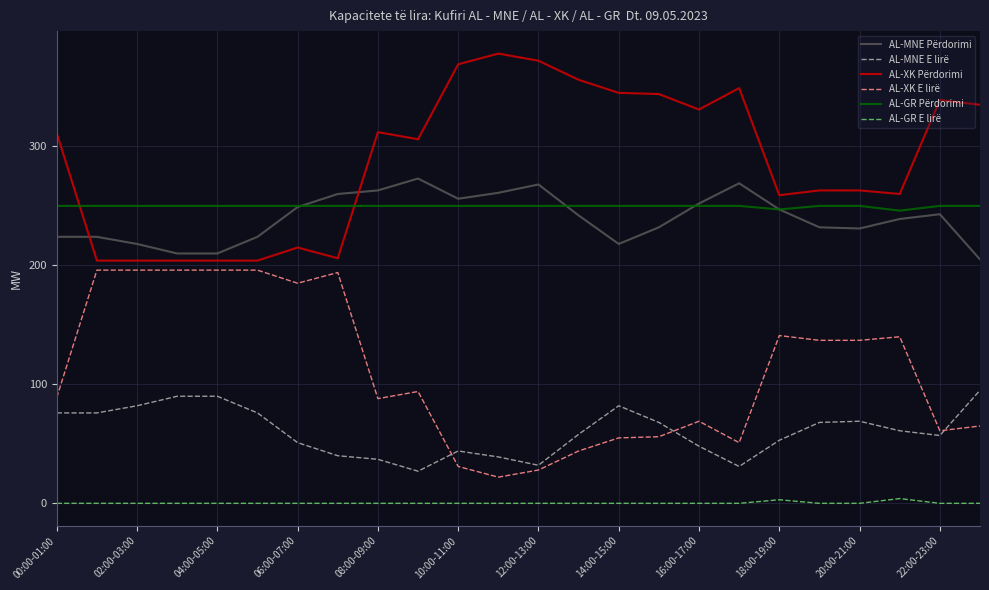

Which series has the largest total across all categories?

AL-XK Përdorimi